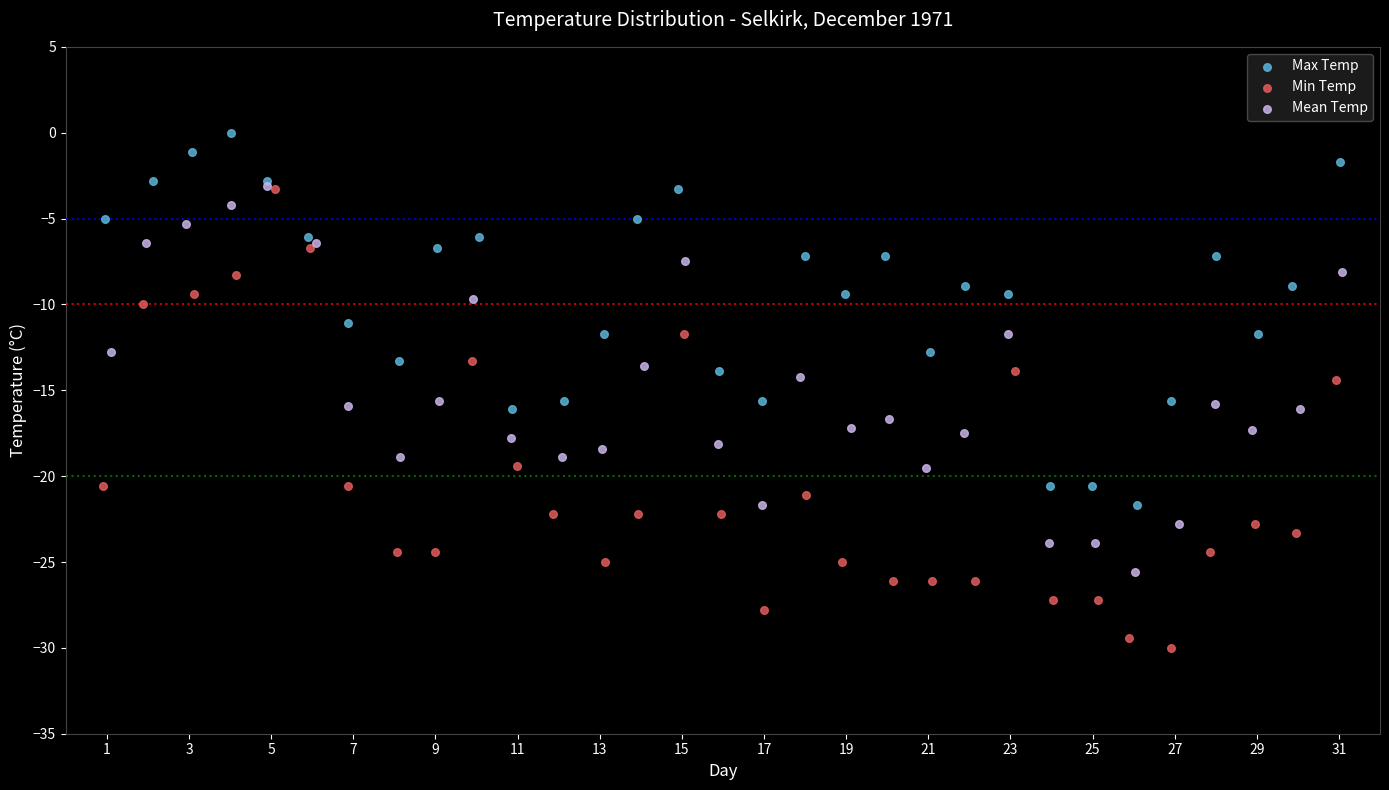

Which series reaches the minimum Y coordinate?

Min Temp